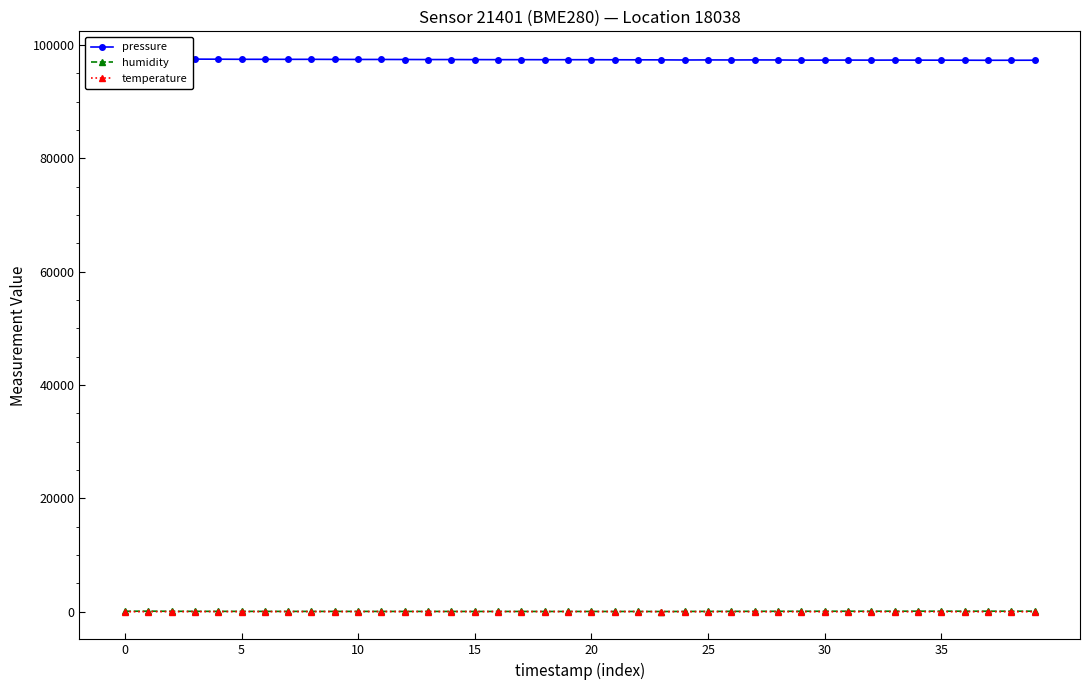

What is the spread (max minus min) of values at 23?

97392.7